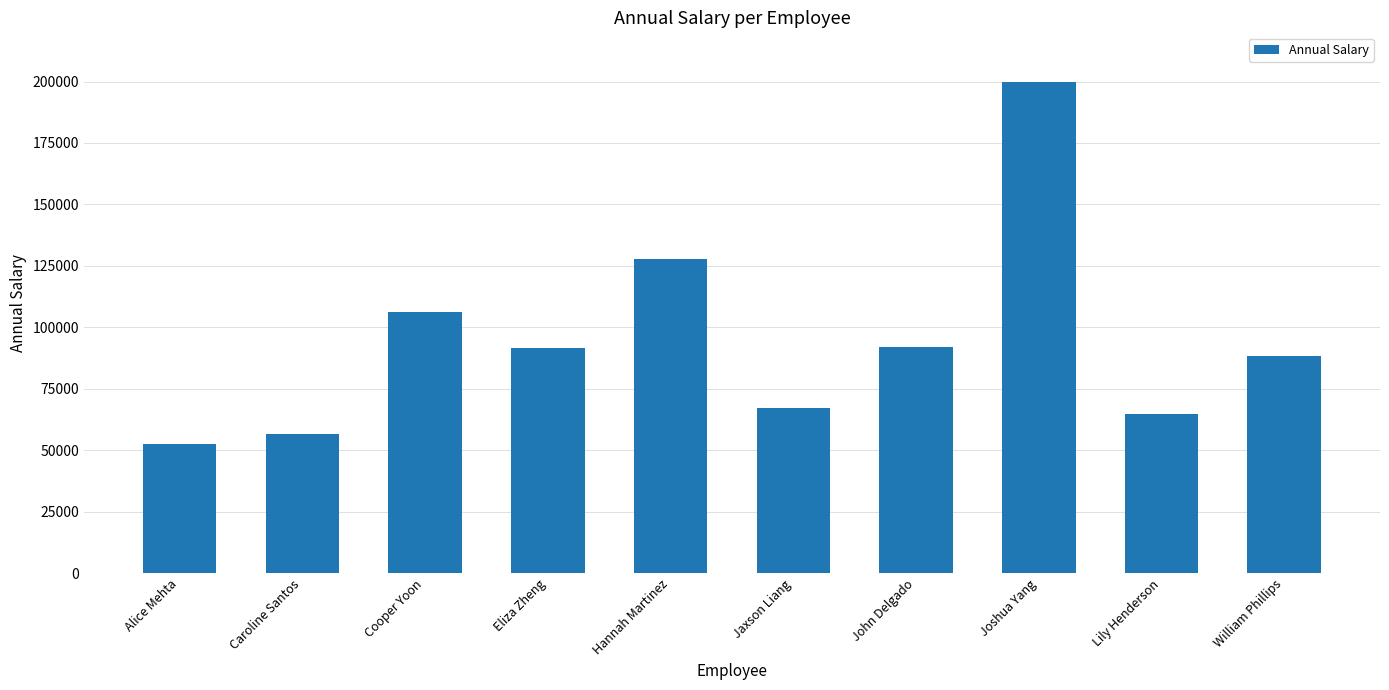

What is the label of the 2nd bar from the right?

Lily Henderson